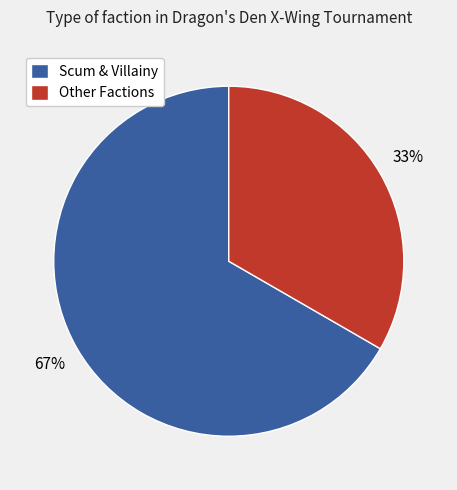

Is there any slice that represents more than half of the pie?

Yes